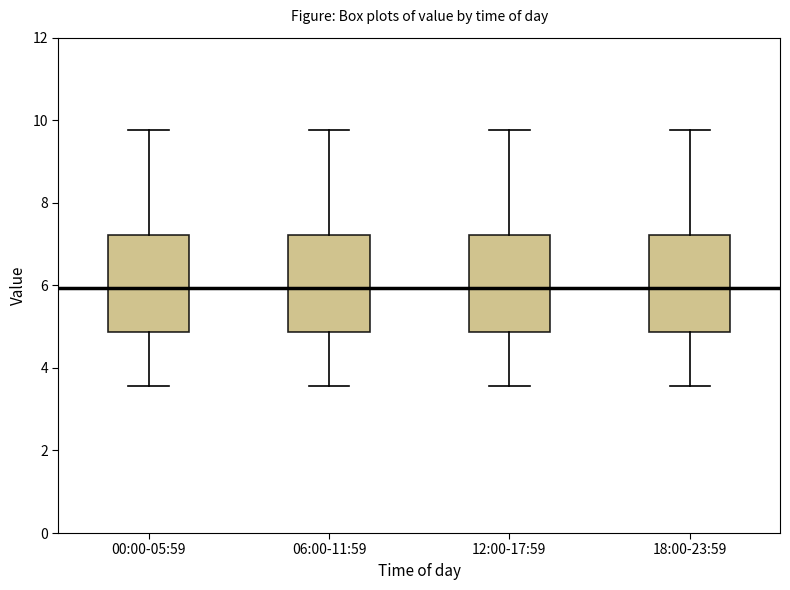

Reading left to right, read every box against the y-axis: the position of its median line, the range the box covers, and the ends of its whiskers. The values are not printed on the chart, so give them approximately, as read against the axis.

00:00-05:59: median 6.0, box 4.8 to 7.2, whiskers 3.6 to 9.8
06:00-11:59: median 6.0, box 4.8 to 7.2, whiskers 3.6 to 9.8
12:00-17:59: median 6.0, box 4.8 to 7.2, whiskers 3.6 to 9.8
18:00-23:59: median 6.0, box 4.8 to 7.2, whiskers 3.6 to 9.8